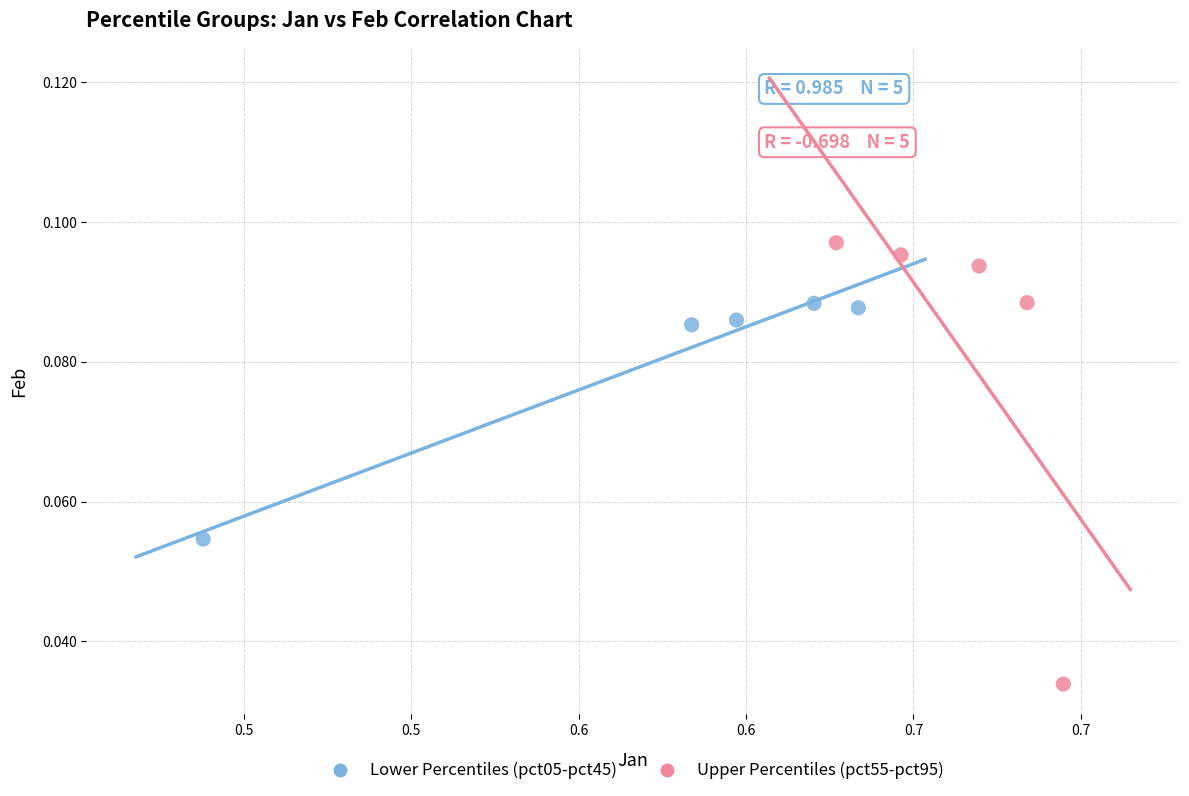

Which series reaches the maximum Y coordinate?

Upper Percentiles (pct55-pct95)